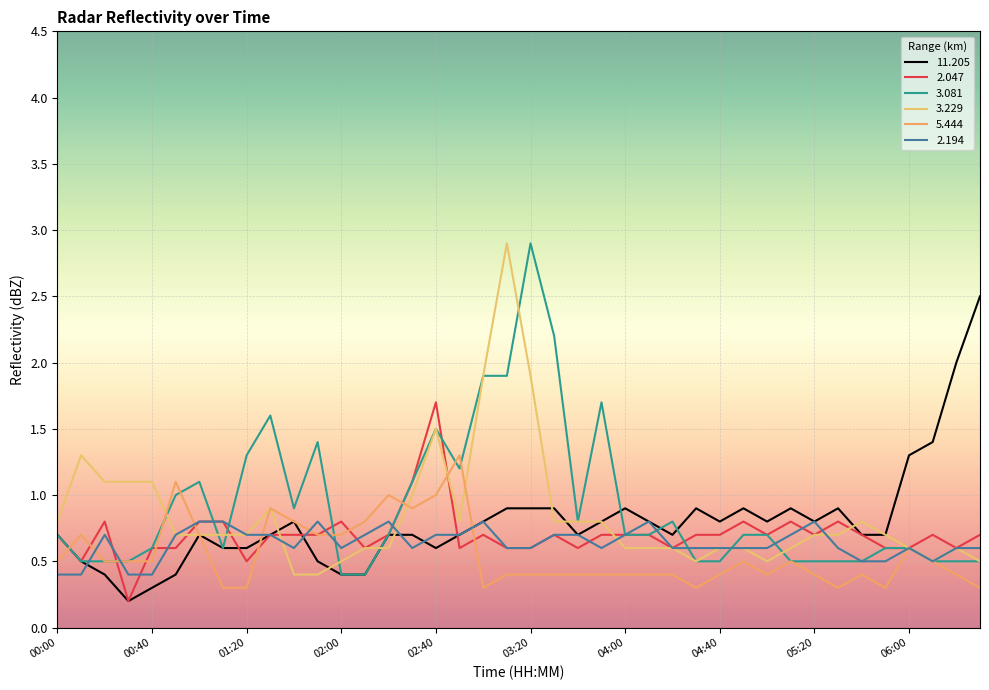

Reading left to right, what are all the values shown in this chart?

11.205: 0.7	0.5	0.4	0.2	0.3	0.4	0.7	0.6	0.6	0.7	0.8	0.5	0.4	0.4	0.7	0.7	0.6	0.7	0.8	0.9	0.9	0.9	0.7	0.8	0.9	0.8	0.7	0.9	0.8	0.9	0.8	0.9	0.8	0.9	0.7	0.7	1.3	1.4	2.0	2.5
2.047: 0.7	0.5	0.8	0.2	0.6	0.6	0.8	0.8	0.5	0.7	0.7	0.7	0.8	0.6	0.7	1.1	1.7	0.6	0.7	0.6	0.6	0.7	0.6	0.7	0.7	0.7	0.6	0.7	0.7	0.8	0.7	0.8	0.7	0.8	0.7	0.6	0.6	0.7	0.6	0.7
3.081: 0.7	0.5	0.5	0.5	0.6	1.0	1.1	0.6	1.3	1.6	0.9	1.4	0.4	0.4	0.7	1.1	1.5	1.2	1.9	1.9	2.9	2.2	0.8	1.7	0.7	0.7	0.8	0.5	0.5	0.7	0.7	0.5	0.5	0.5	0.5	0.6	0.6	0.5	0.5	0.5
3.229: 0.8	1.3	1.1	1.1	1.1	0.7	0.7	0.7	0.7	0.9	0.4	0.4	0.5	0.6	0.6	1.0	1.5	0.8	1.9	2.9	1.9	0.8	0.8	0.8	0.6	0.6	0.6	0.5	0.6	0.6	0.5	0.6	0.7	0.7	0.8	0.7	0.6	0.5	0.6	0.5
5.444: 0.5	0.7	0.5	0.5	0.5	1.1	0.7	0.3	0.3	0.9	0.8	0.7	0.7	0.8	1.0	0.9	1.0	1.3	0.3	0.4	0.4	0.4	0.4	0.4	0.4	0.4	0.4	0.3	0.4	0.5	0.4	0.5	0.4	0.3	0.4	0.3	0.6	0.5	0.4	0.3
2.194: 0.4	0.4	0.7	0.4	0.4	0.7	0.8	0.8	0.7	0.7	0.6	0.8	0.6	0.7	0.8	0.6	0.7	0.7	0.8	0.6	0.6	0.7	0.7	0.6	0.7	0.8	0.6	0.6	0.6	0.6	0.6	0.7	0.8	0.6	0.5	0.5	0.6	0.5	0.6	0.6